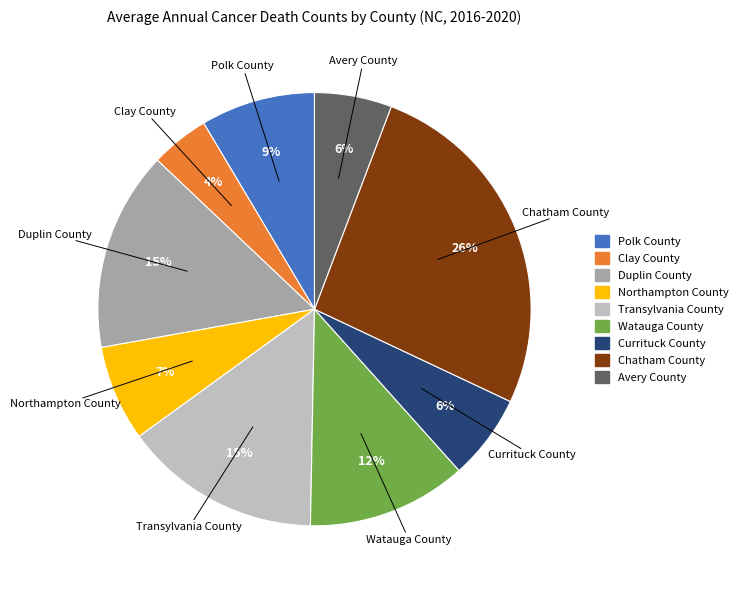

Which category has the biggest portion of the pie?

Chatham County